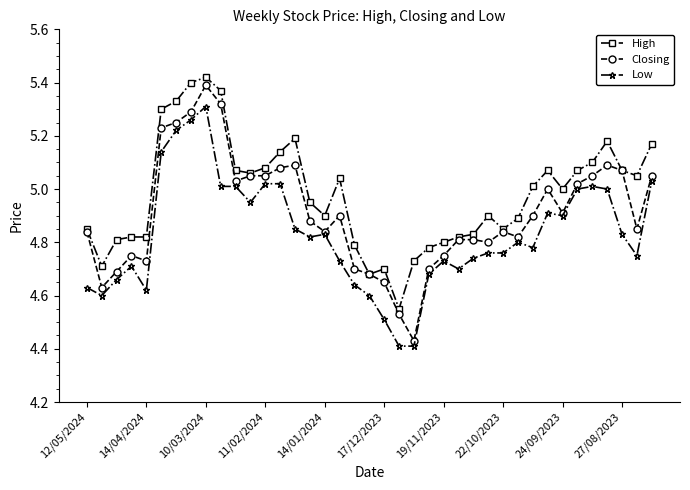

Which series has the largest total across all categories?

High